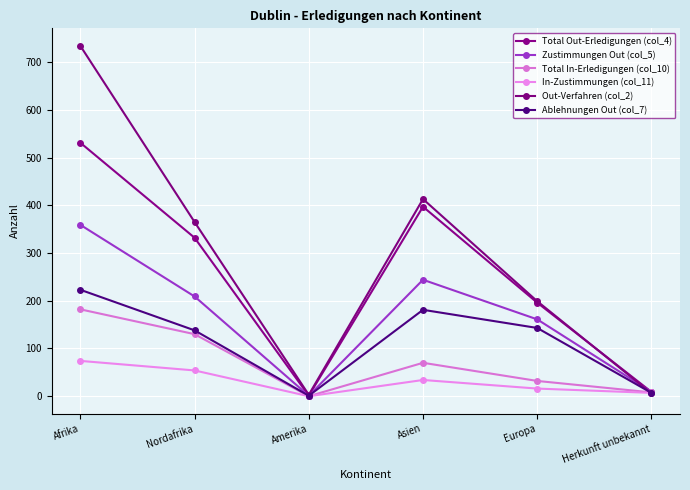

At which label does In-Zustimmungen (col_11) first exceed 34?

Afrika